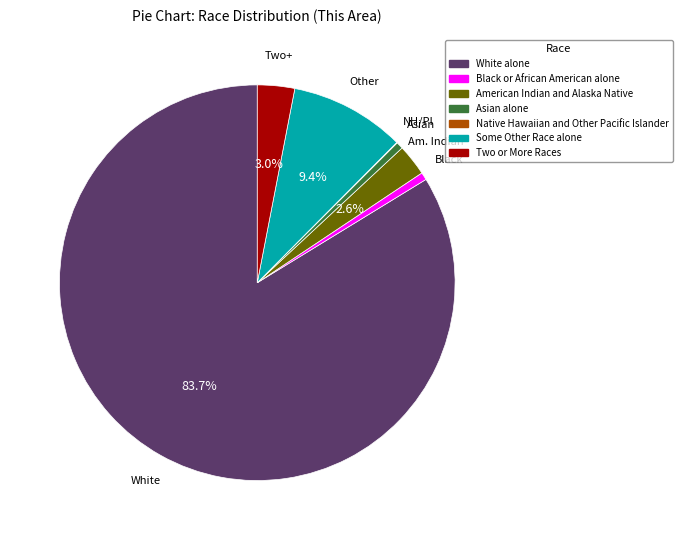

Is it true that White alone is 84% of the pie?

True